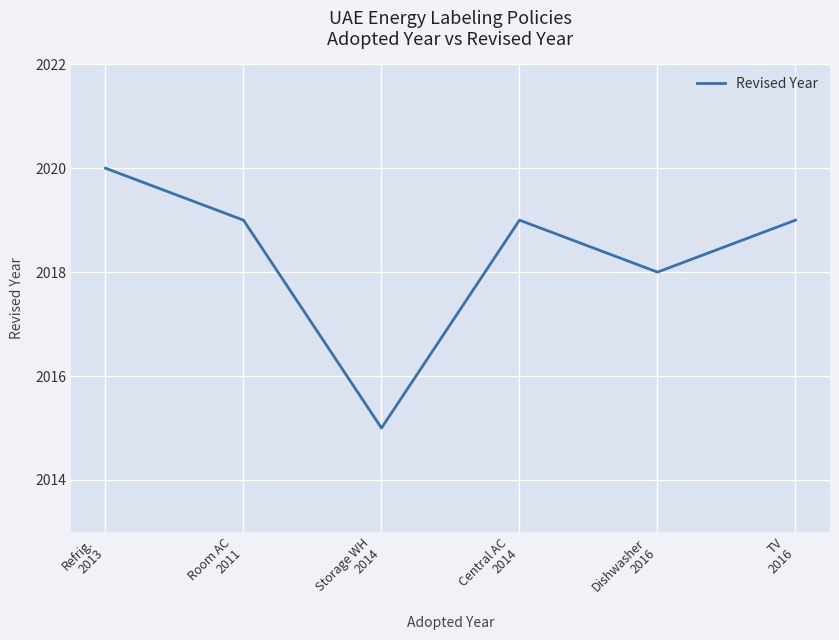

How many interior local valleys (lower than both neighbors) does the data have?

2